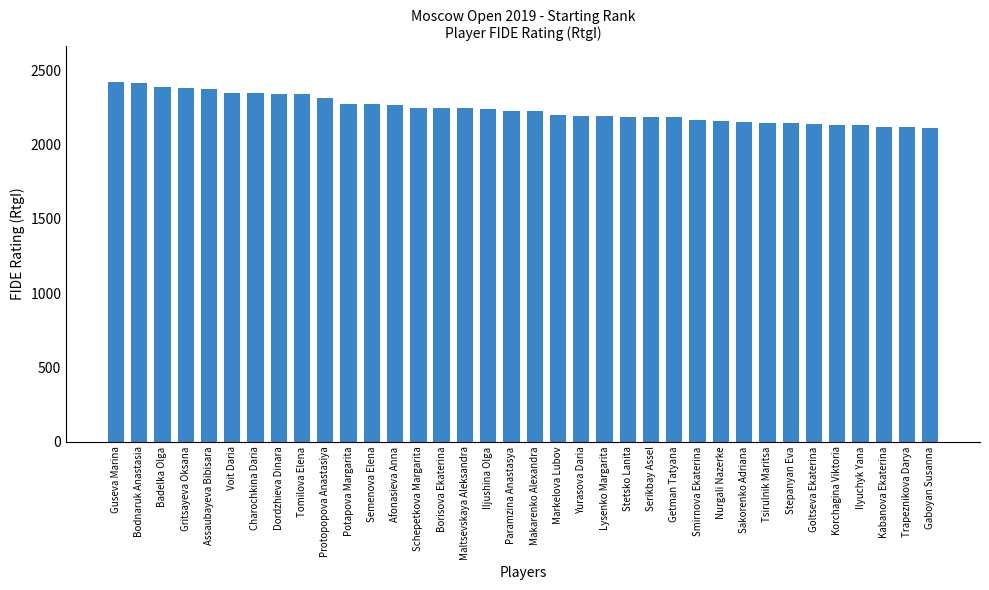

What is the difference between the maximum and second lowest values?

303